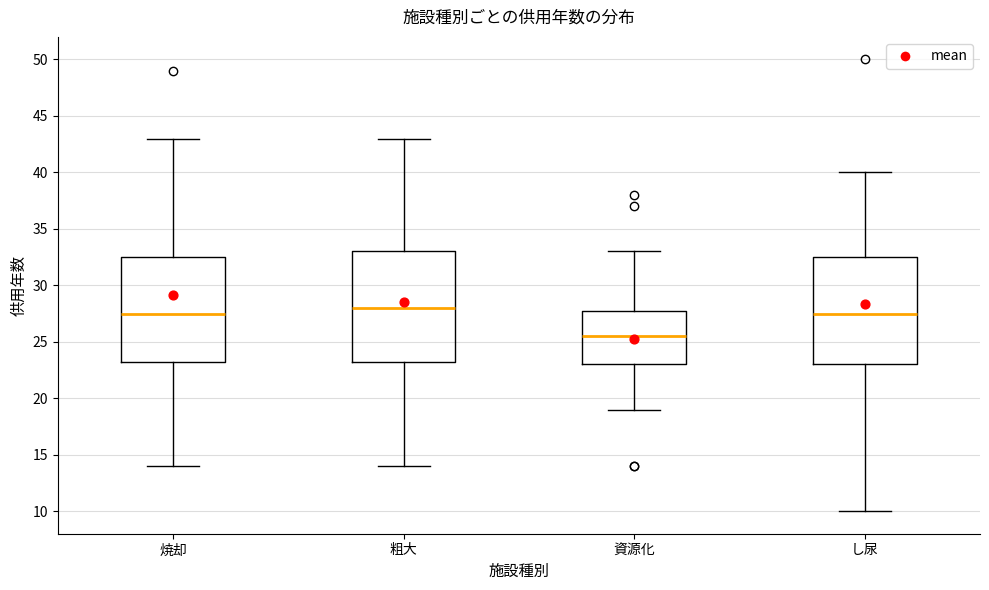

Where does the lower whisker of the box for し尿 end on the y-axis? The values are not printed on the chart, so give them approximately, as read against the axis.

10.0